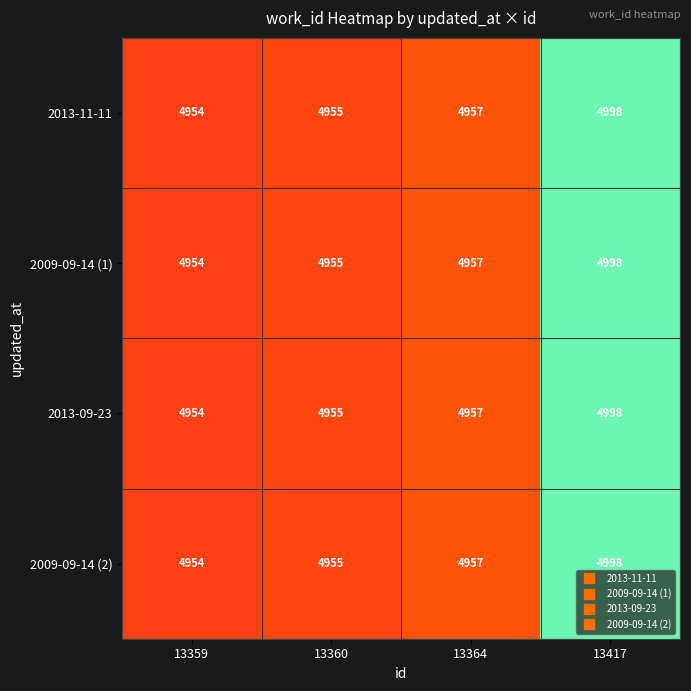

What is the average value of the 2009-09-14 (2) series?

4966